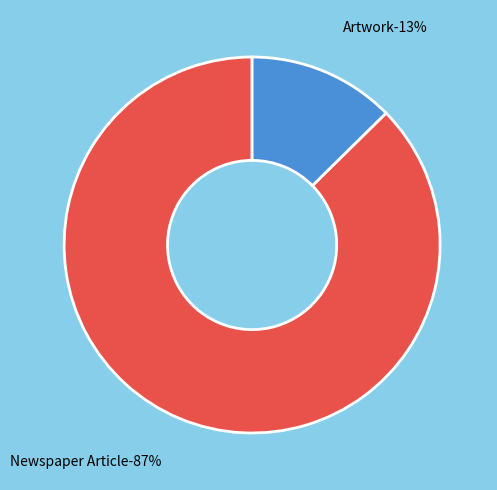

What is the smallest slice in the pie chart?

Artwork (212)